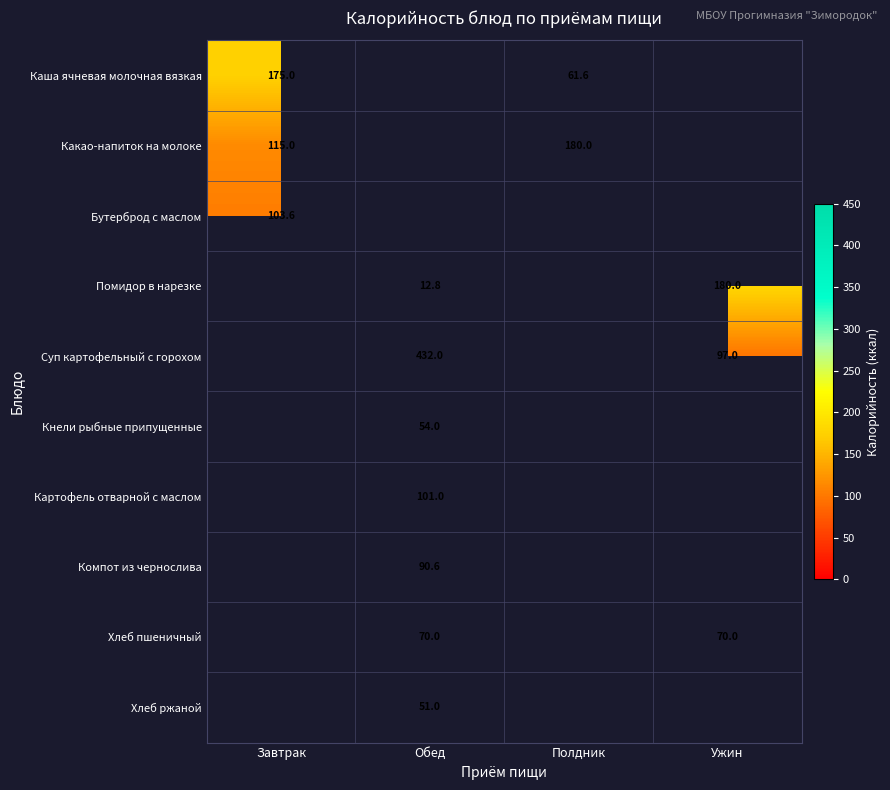

How many Хлеб пшеничный values are between 70 and 71?

2